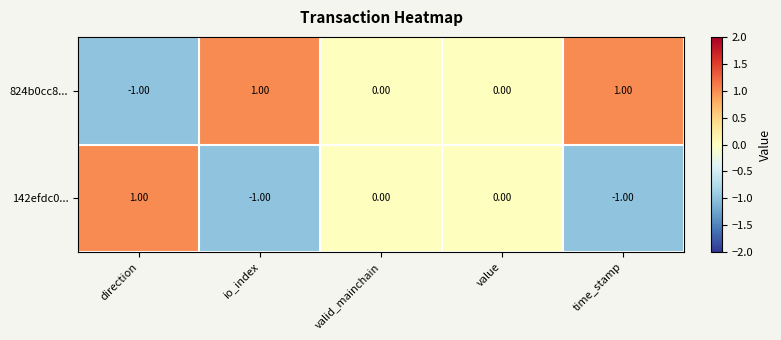

At which label does 142efdc0... first exceed 0?

direction